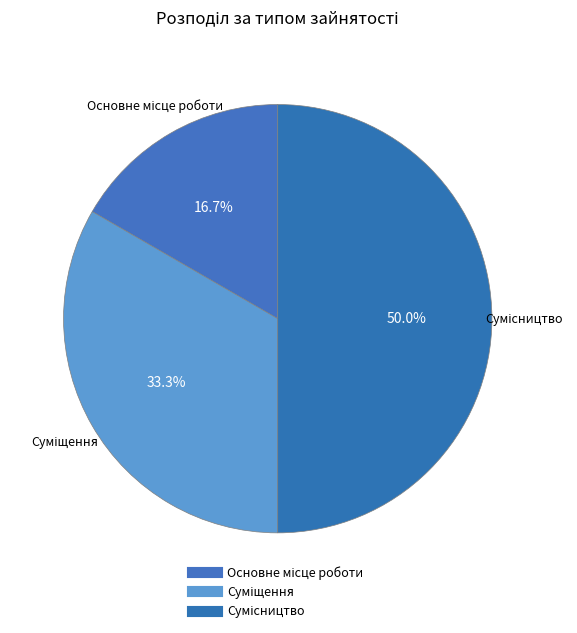

How many segments does this pie chart have?

3